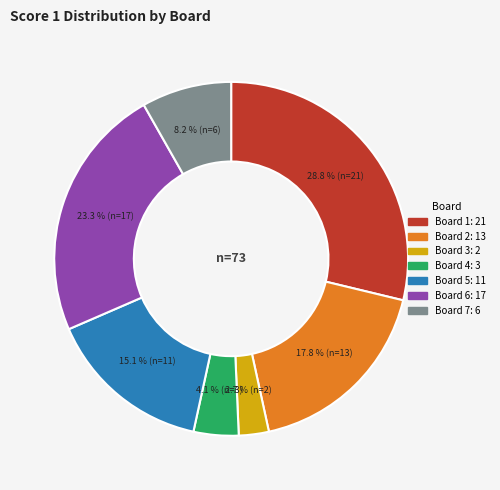

To the nearest percent, what is the combined percentage of Board 7 and Board 2?

26%